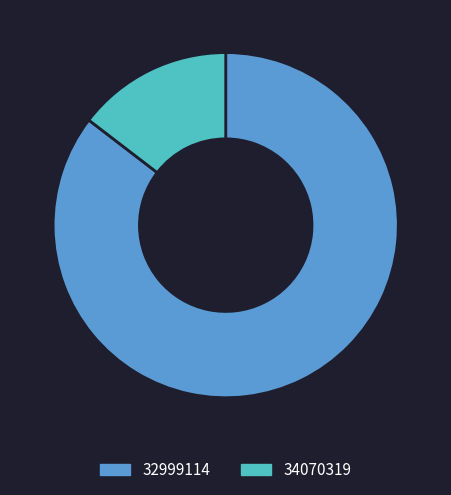

Is it true that 32999114 is 85% of the pie?

True